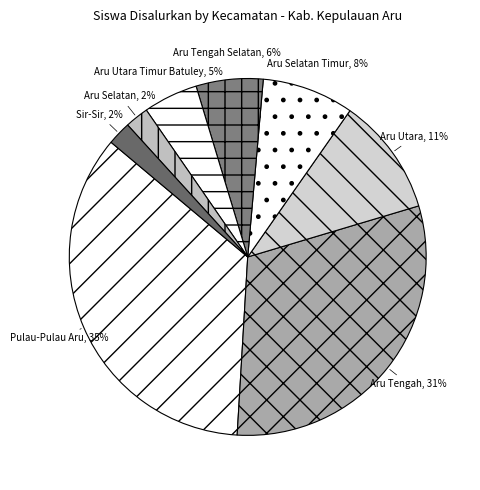

How many segments does this pie chart have?

8